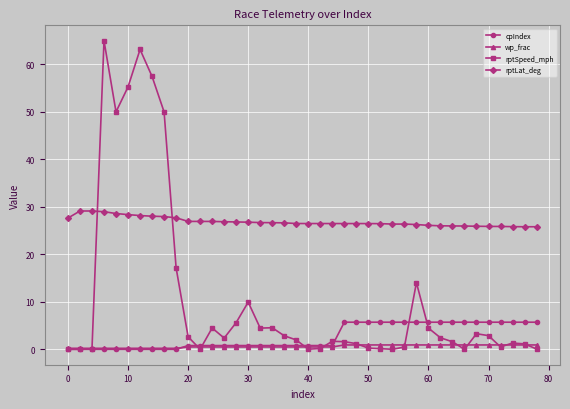

List the series in order of their peak value, highest first.

rptSpeed_mph, rptLat_deg, cpIndex, wp_frac